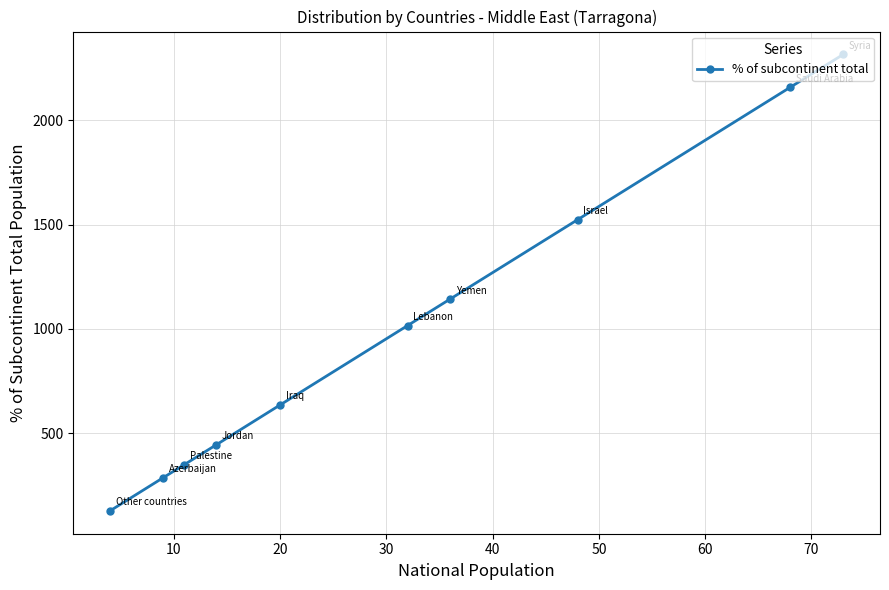

What is the value of the 4th point from the left?

444